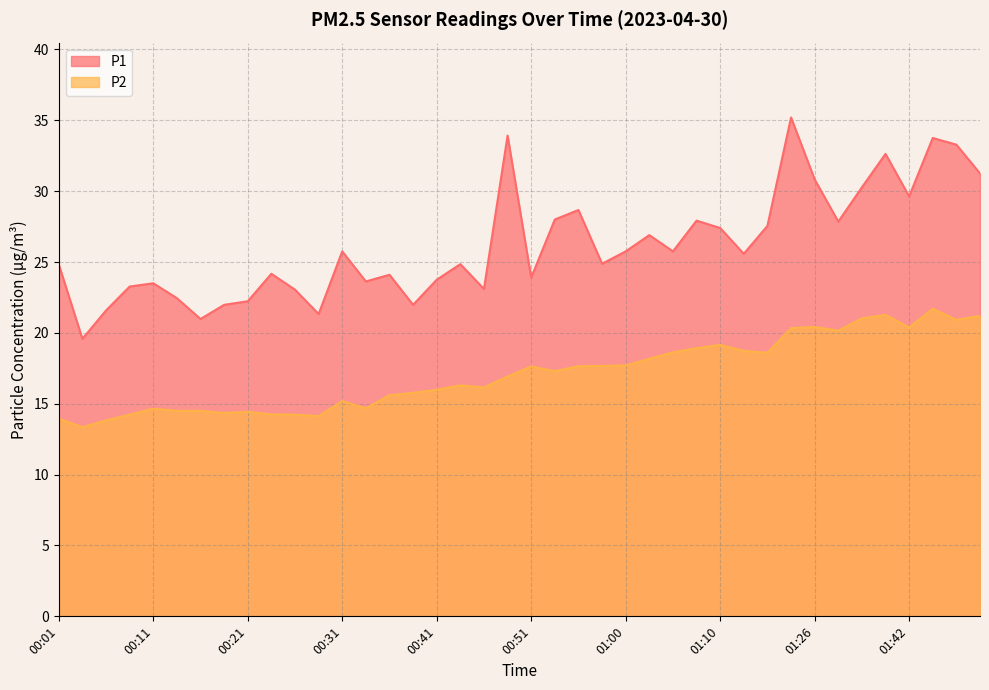

How many data points does each series have?

40